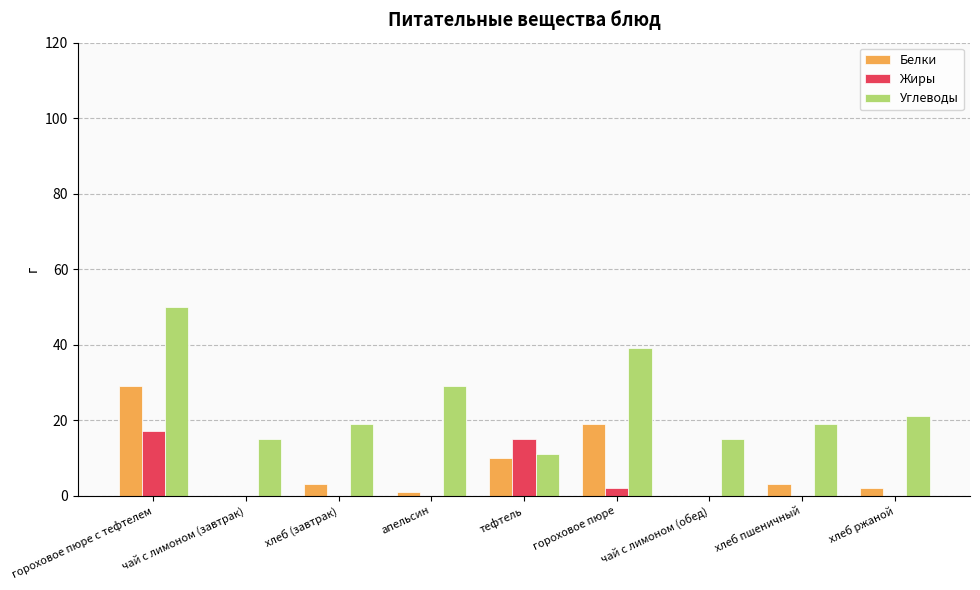

What is the total value across all series at хлеб пшеничный?

22